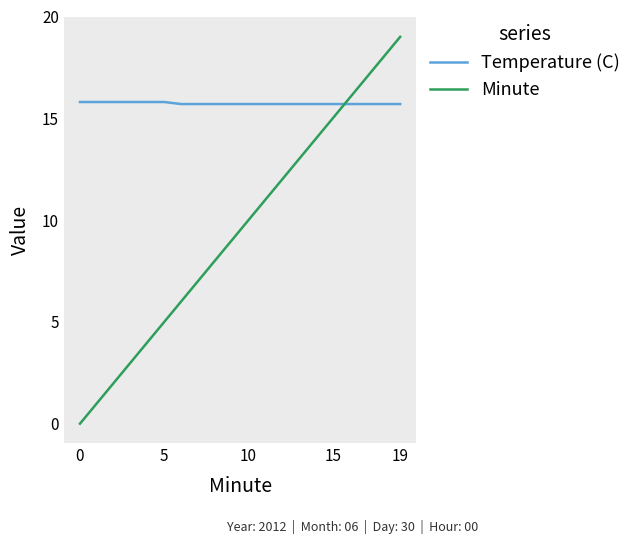

Which series has the largest range (max minus min)?

Minute